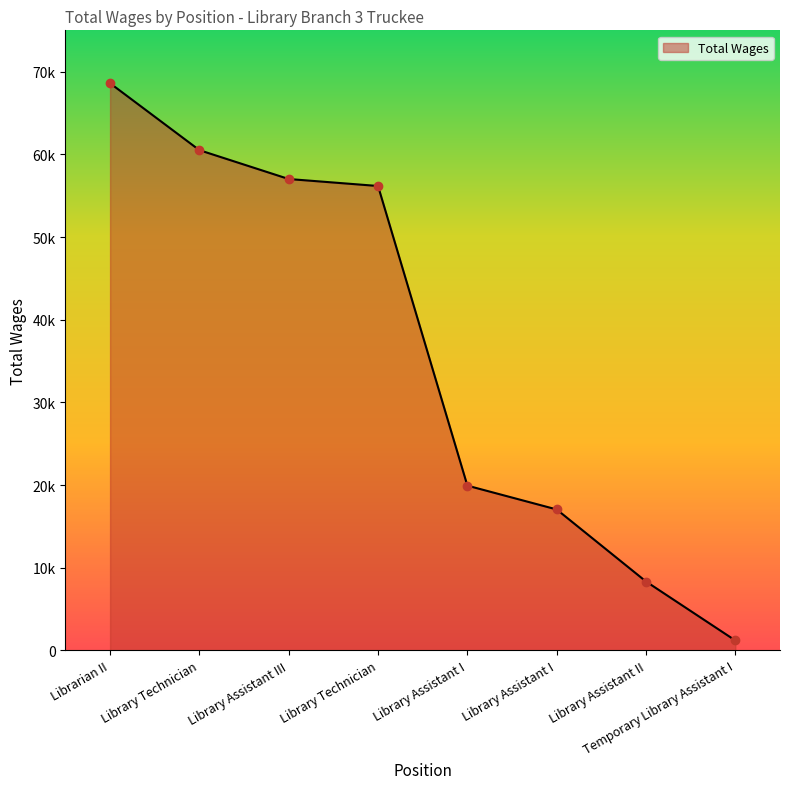

At which category does the chart reach its minimum across all series?

Temporary Library Assistant I